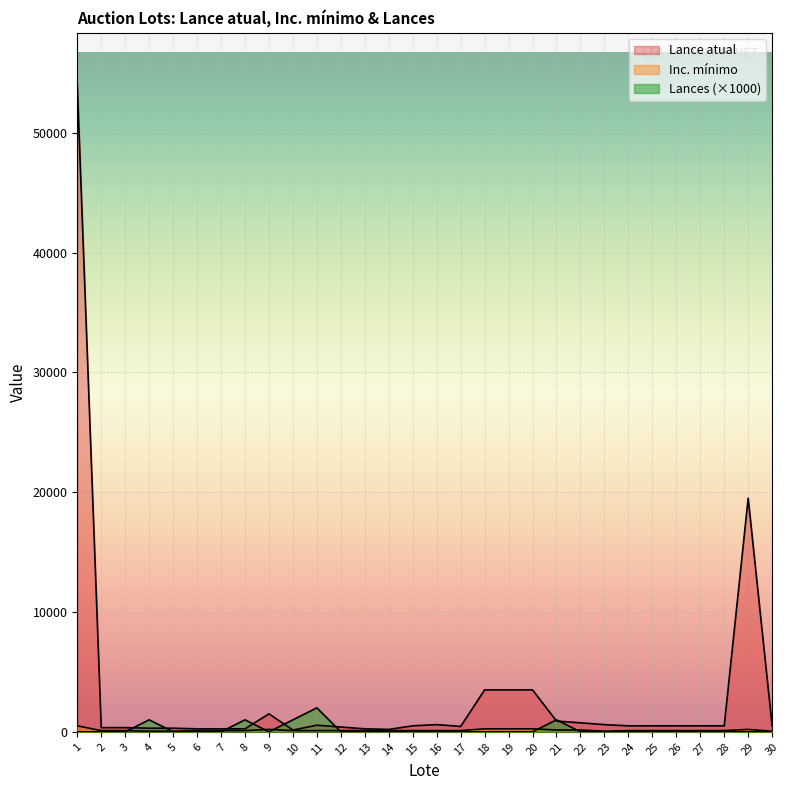

Rank the categories by Lance atual value from highest to lowest.

1, 29, 18, 19, 20, 9, 21, 22, 16, 23, 11, 15, 24, 25, 26, 27, 28, 30, 17, 12, 2, 3, 4, 5, 6, 7, 8, 13, 14, 10